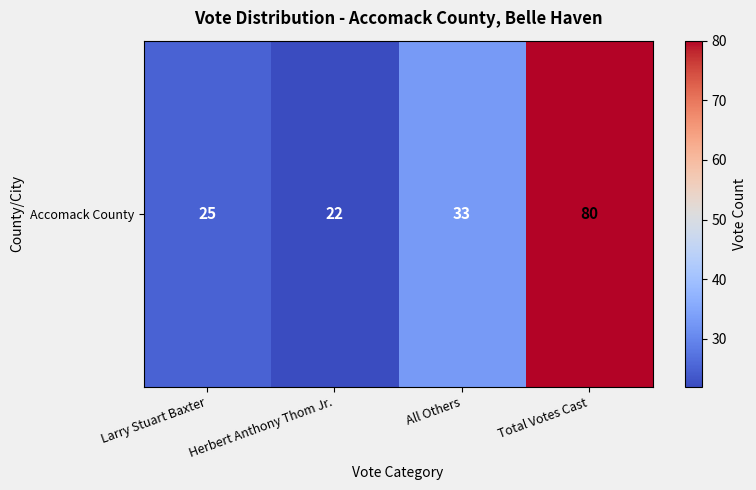

What is the average value?

40